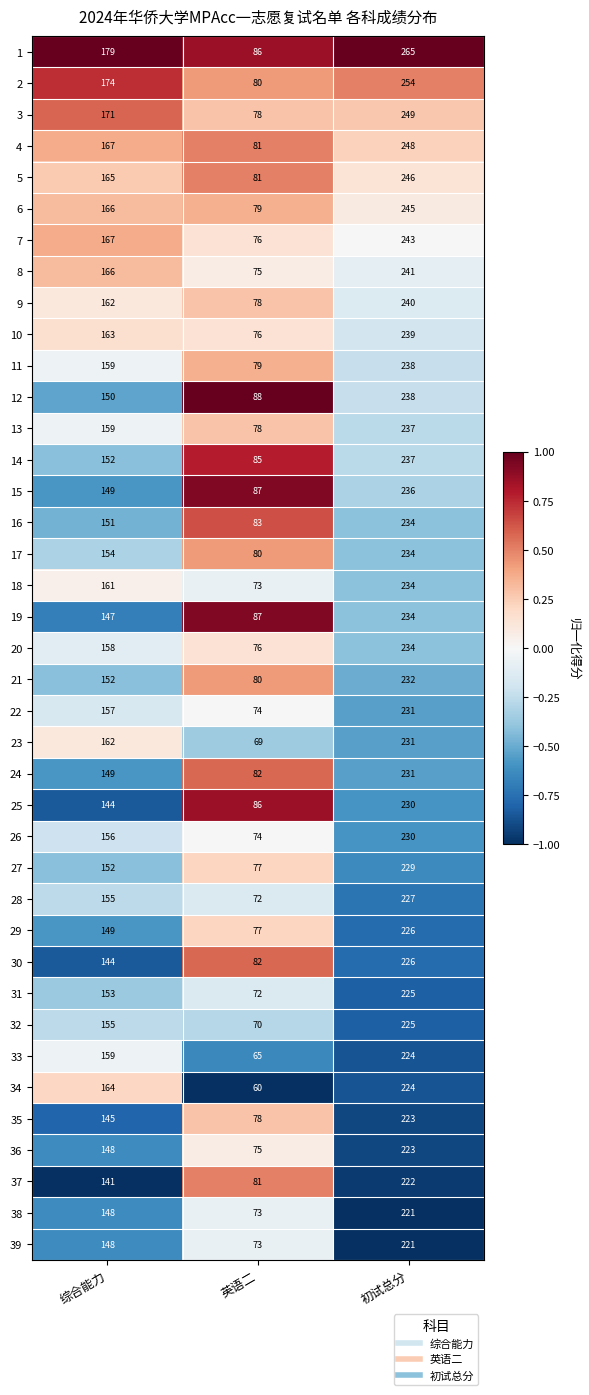

Between 综合能力 and 初试总分, which series saw the biggest shift?

12